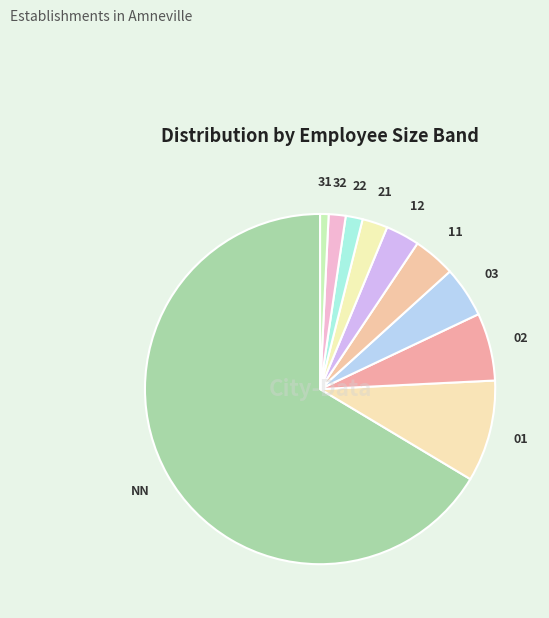

What is the smallest slice in the pie chart?

31